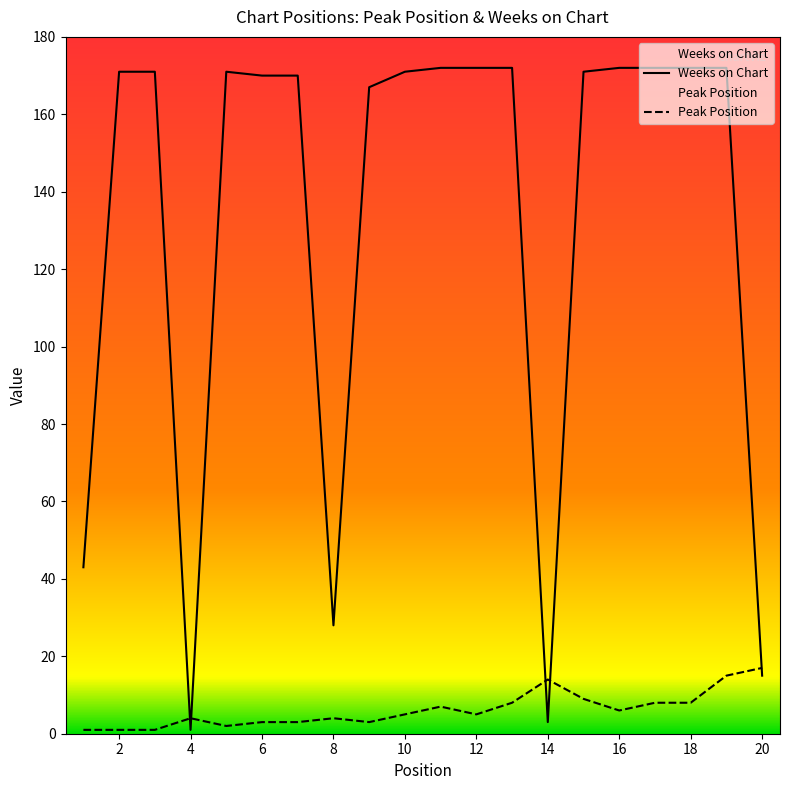

Which label corresponds to the smallest value in the chart?

1